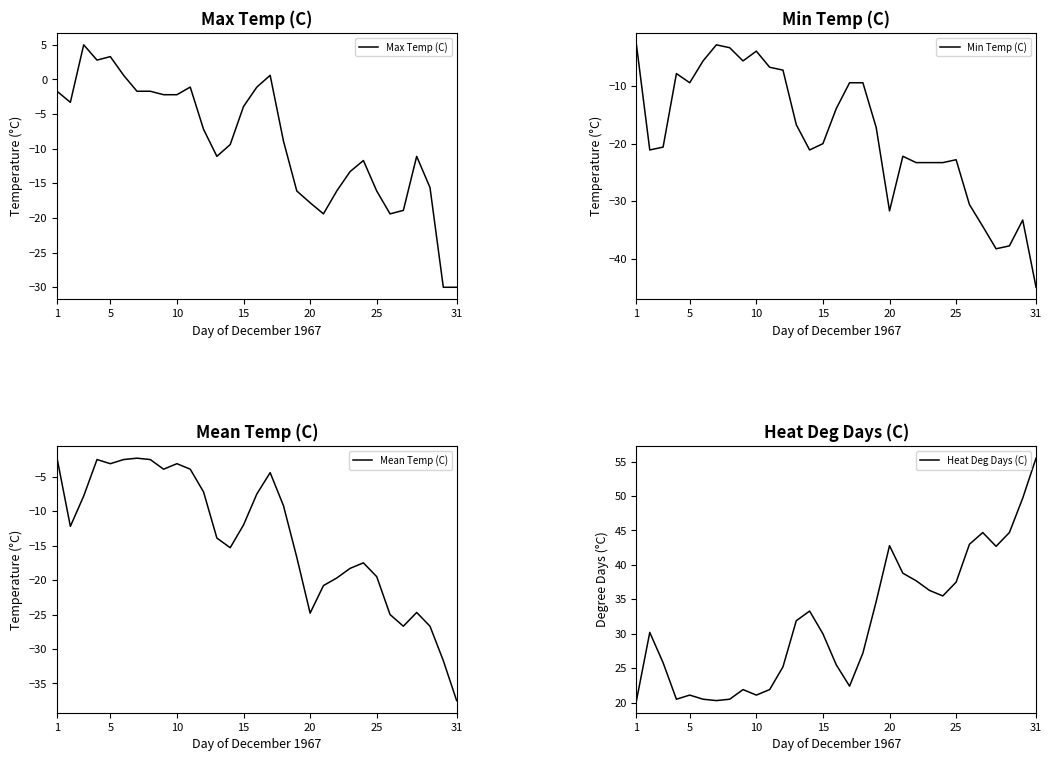

List the series in order of their peak value, lowest first.

Min Temp (C), Mean Temp (C), Max Temp (C), Heat Deg Days (C)